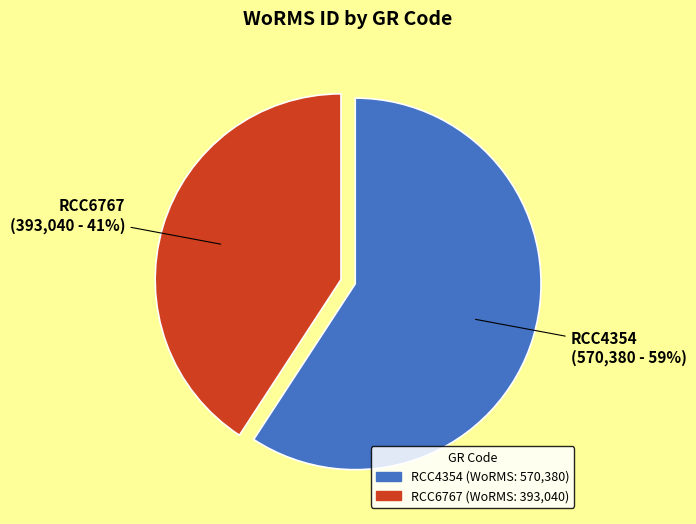

What percentage is the RCC4354 slice, to the nearest percent?

59%